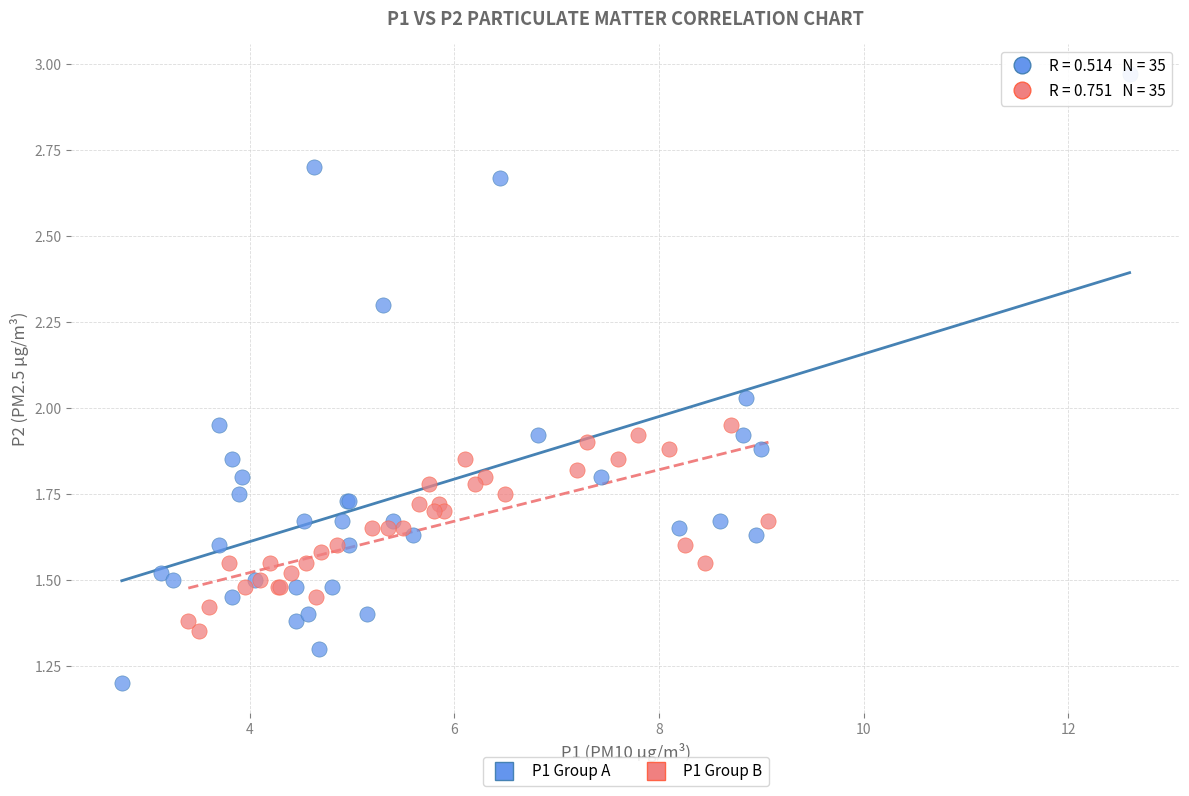

Which series has the largest Y range (max minus min)?

P1 Group A